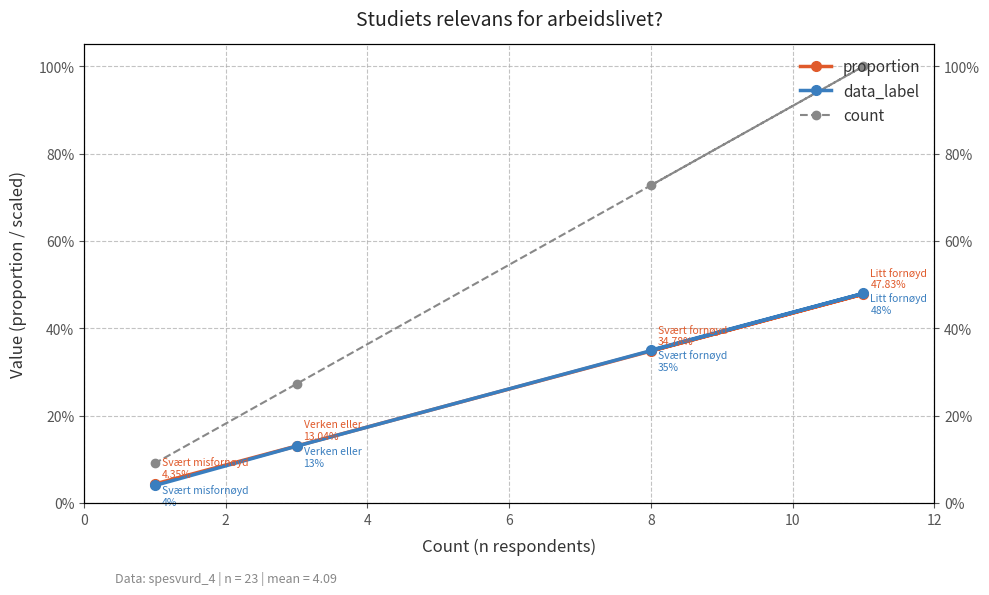

How many lines are shown in the chart?

3